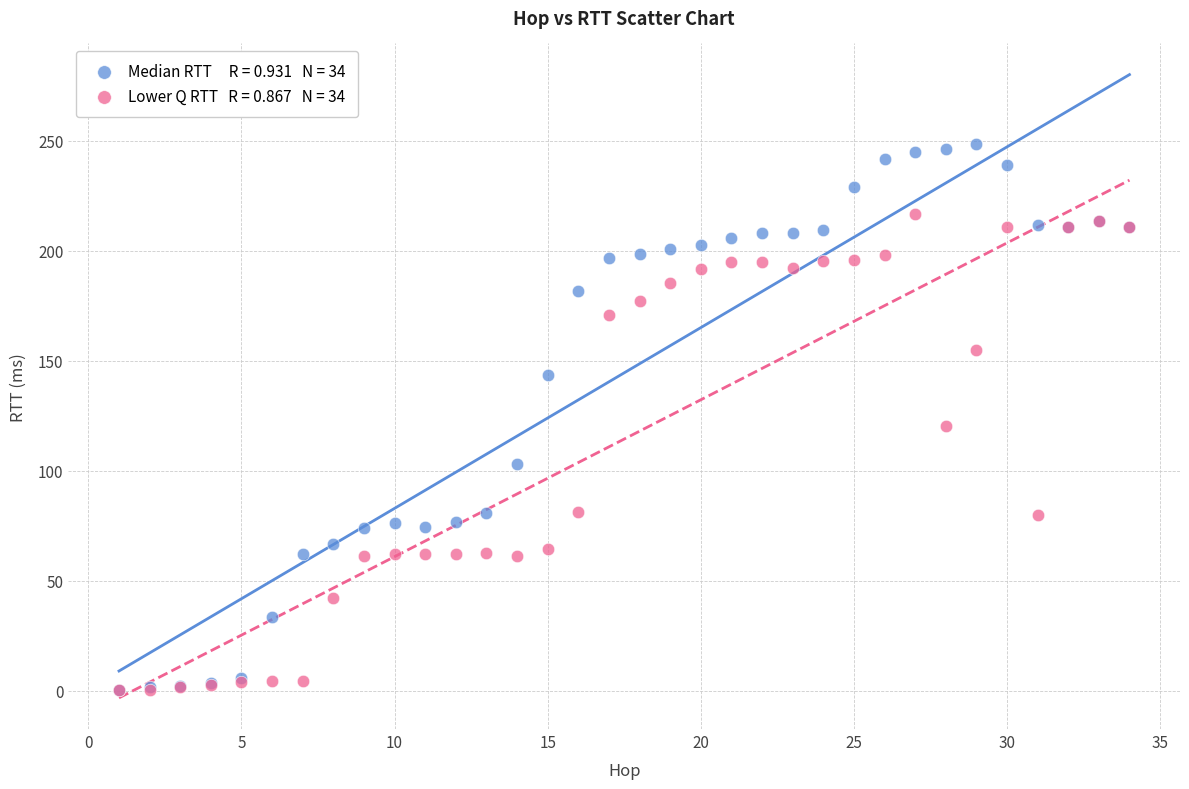

Across all series, what Y value is closest to 124?

120.5